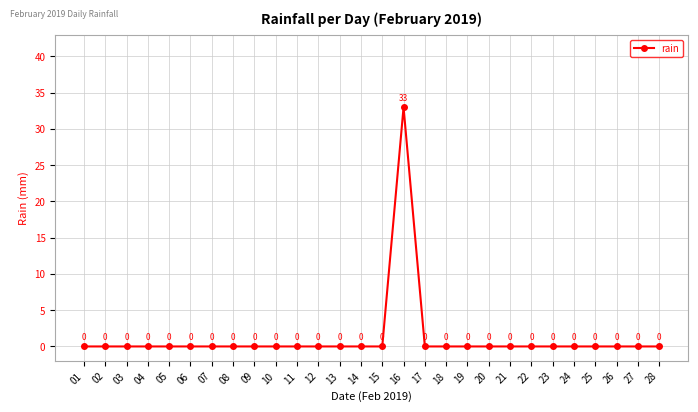

What is the maximum value shown in the chart?

33